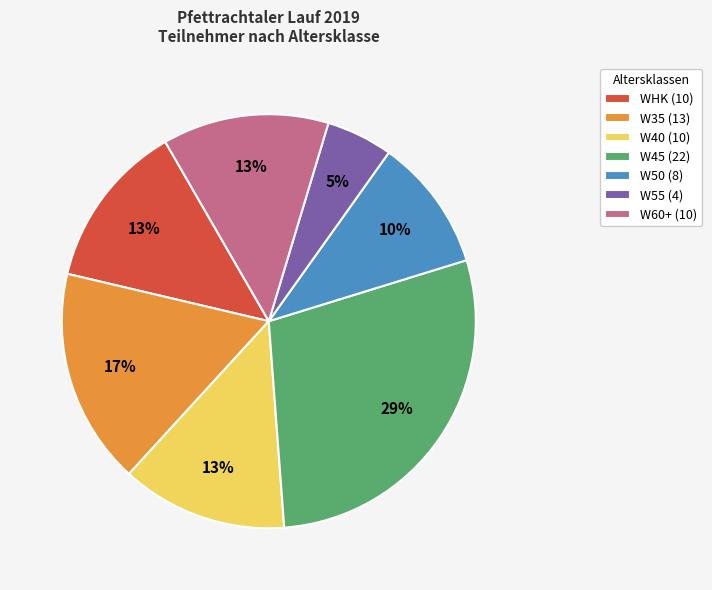

Approximately how many times larger is the value at W60+ (10) compared to W40 (10)?

1.0